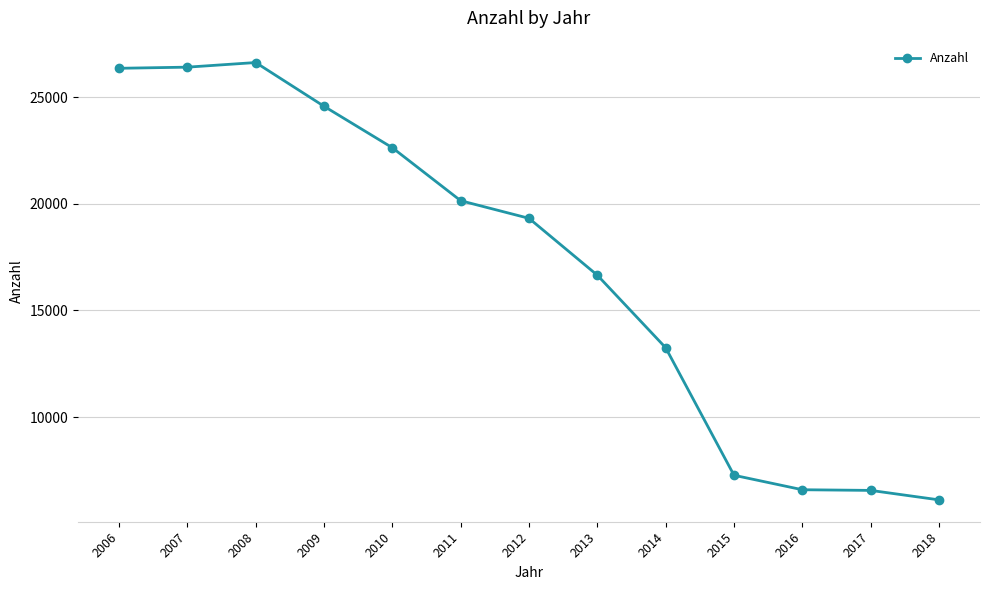

Between 2009 and 2007, which is larger?

2007